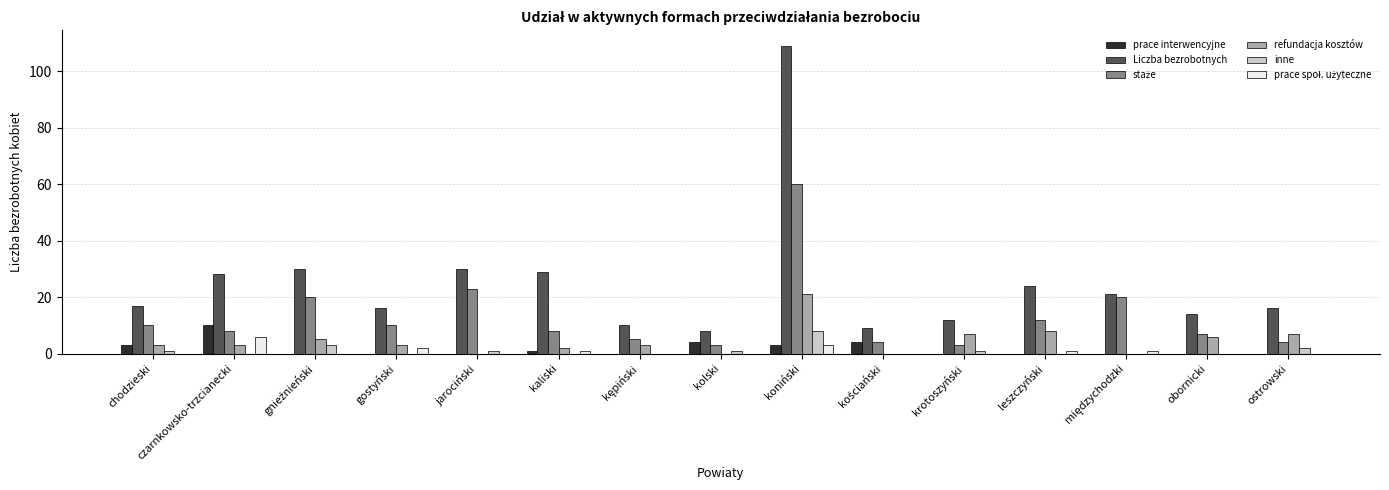

The refundacja kosztów series shows 11 at jarociński. True or false?

False